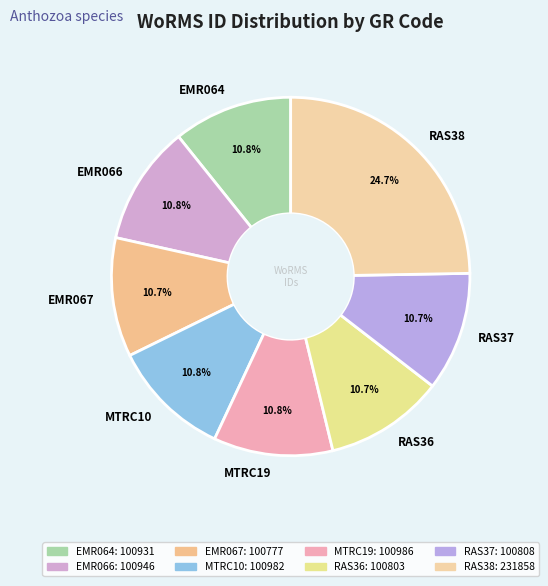

How many segments does this pie chart have?

8